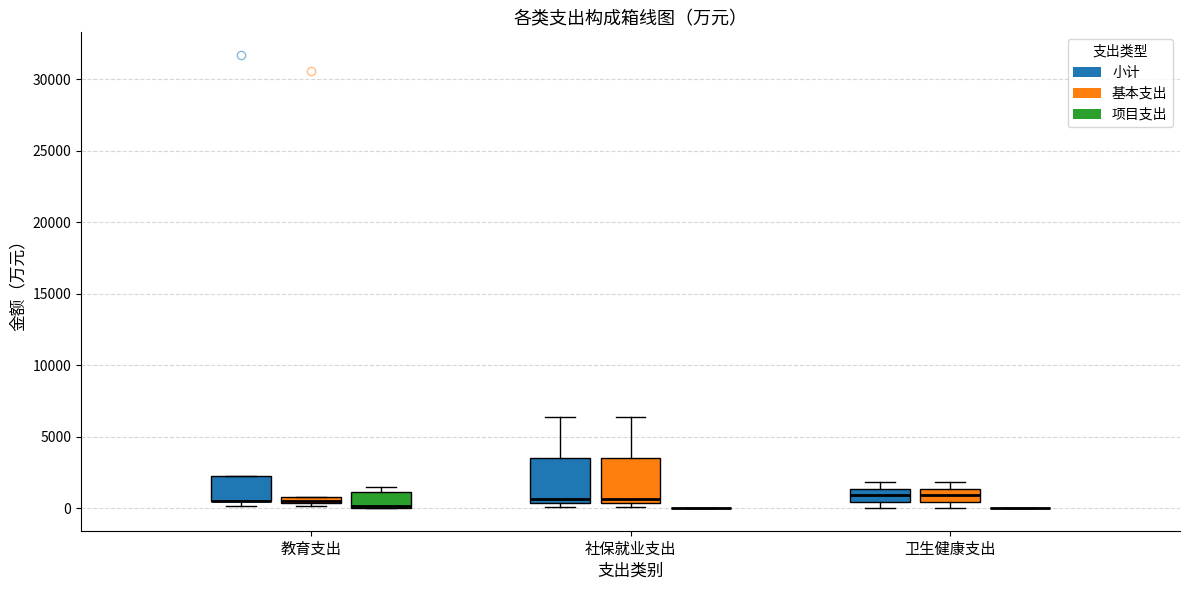

Where is the lower edge of the box for 卫生健康支出 (基本支出) on the y-axis? The values are not printed on the chart, so give them approximately, as read against the axis.

500